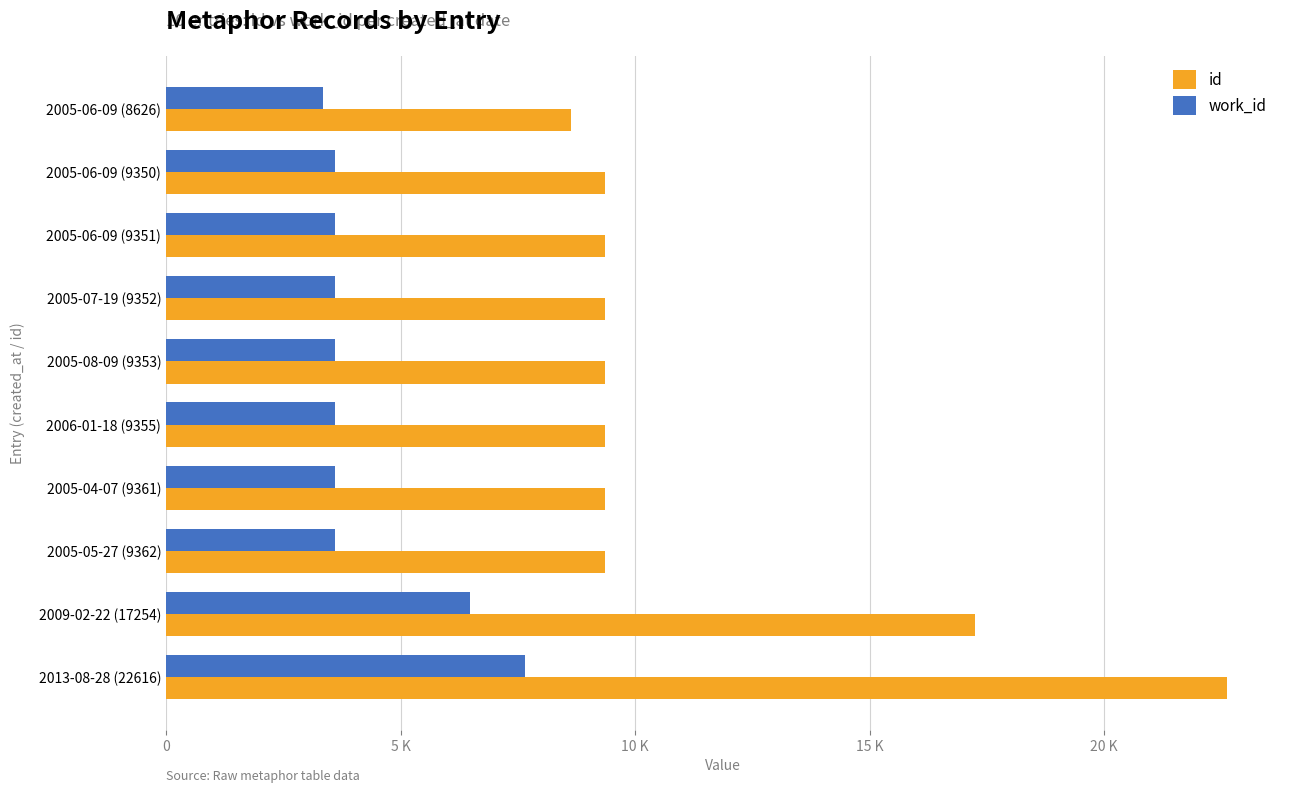

What are all the series names shown in the legend?

id, work_id